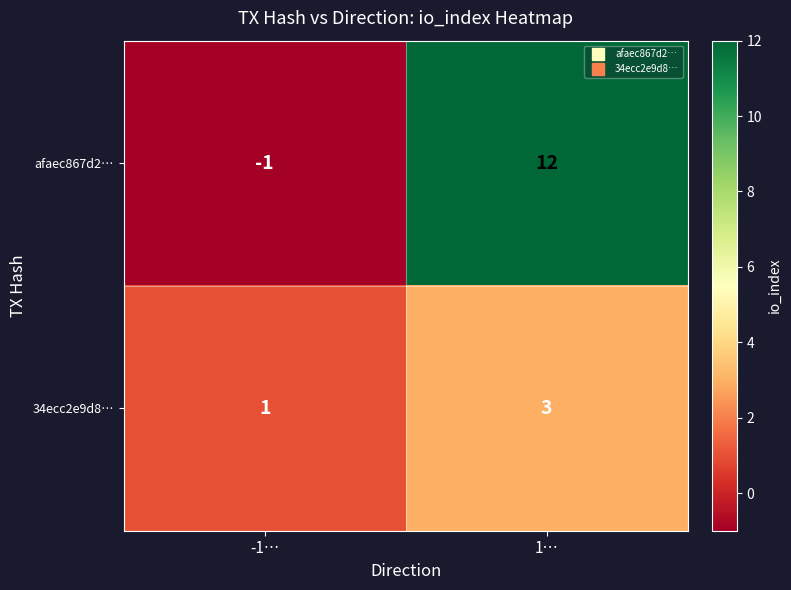

Which series has the widest spread of values?

afaec867d2…